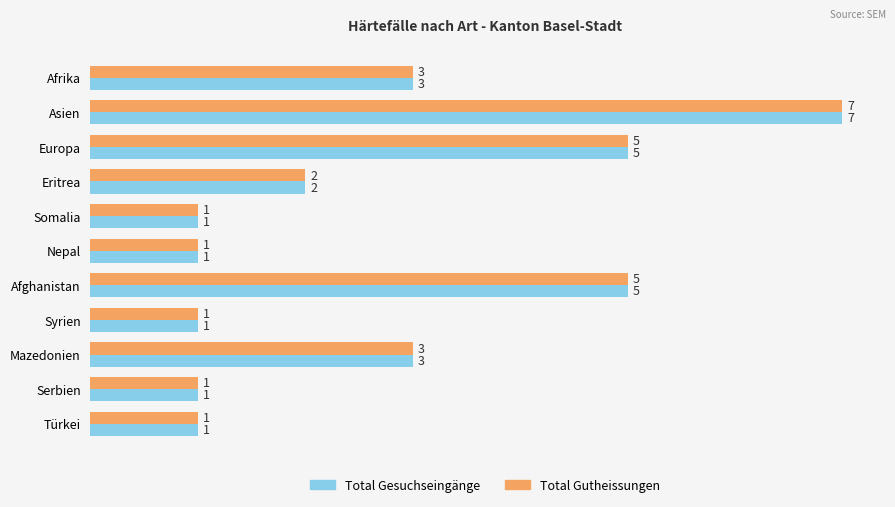

What is the sum of the Total Gutheissungen values at Afrika and Eritrea?

5